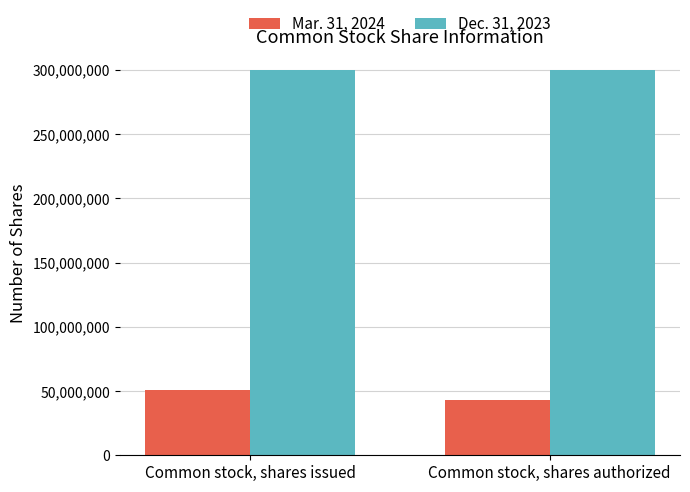

How many groups of bars are there?

2